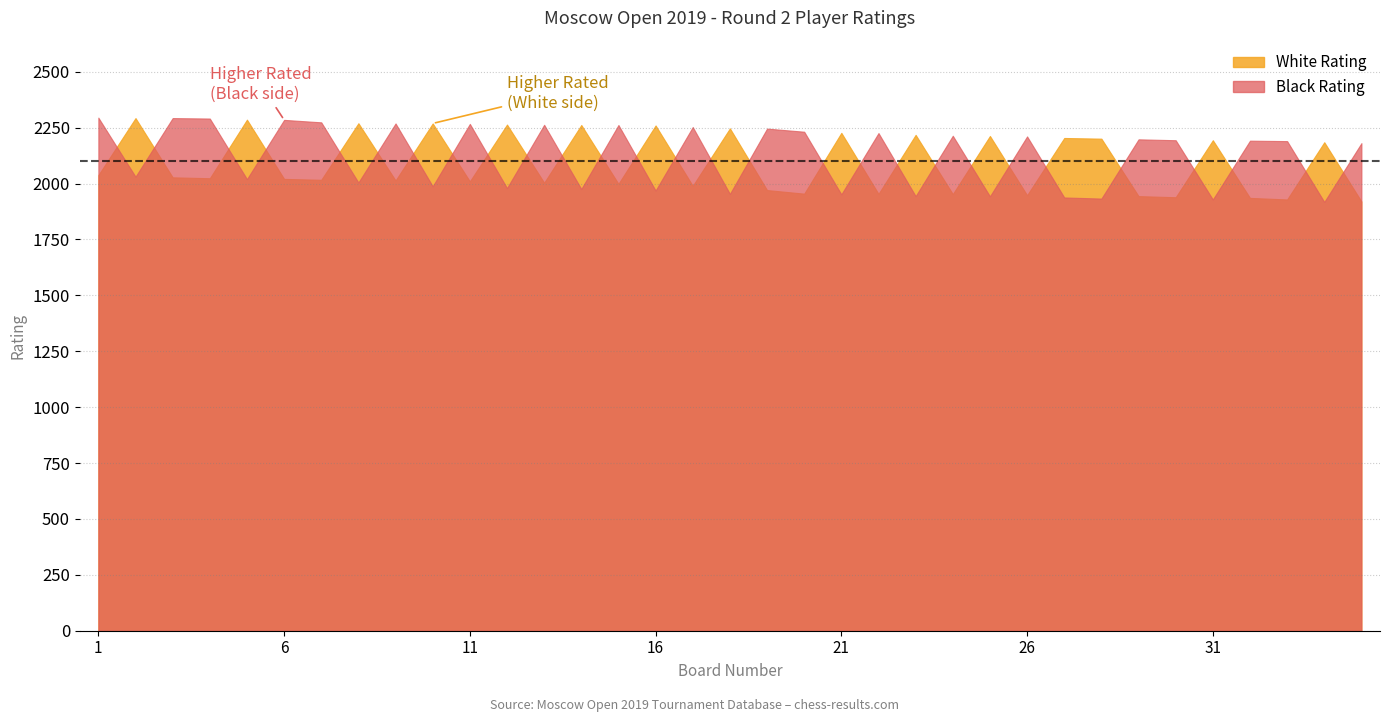

List the labels in order of White Rating value, smallest first.

35, 33, 32, 30, 29, 26, 24, 22, 20, 19, 17, 15, 13, 11, 9, 7, 6, 4, 3, 1, 34, 31, 28, 27, 25, 23, 21, 18, 16, 14, 12, 10, 8, 5, 2